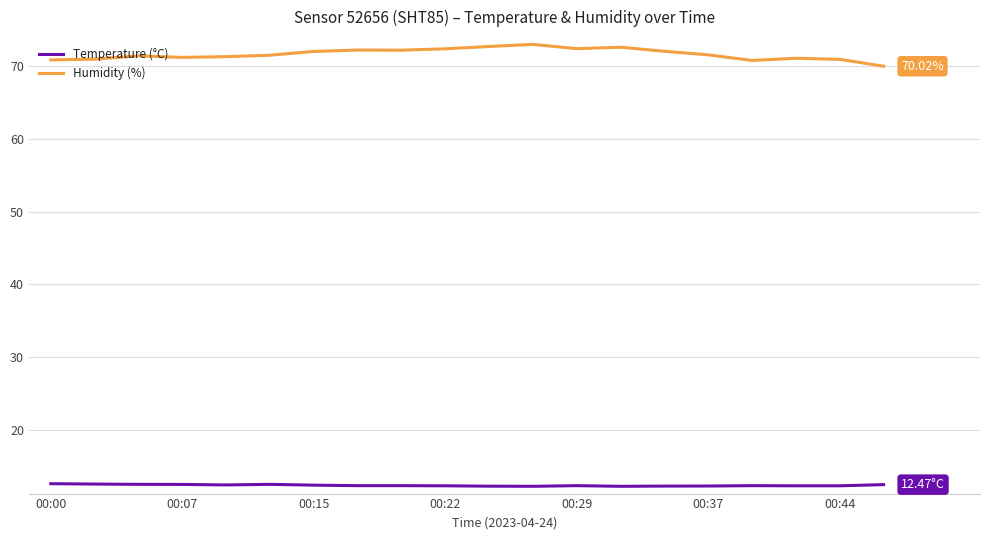

True or false: Temperature (°C) and Humidity (%) intersect in this chart.

False